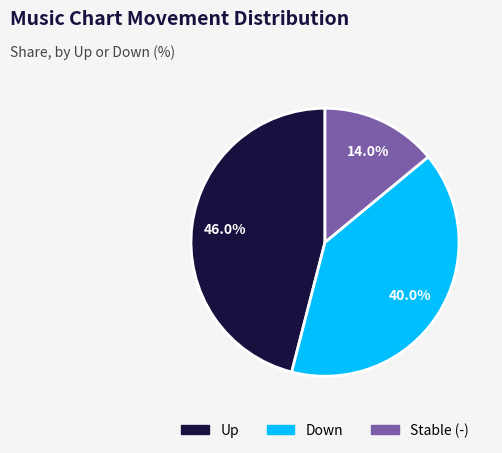

Is there any slice that represents more than half of the pie?

No